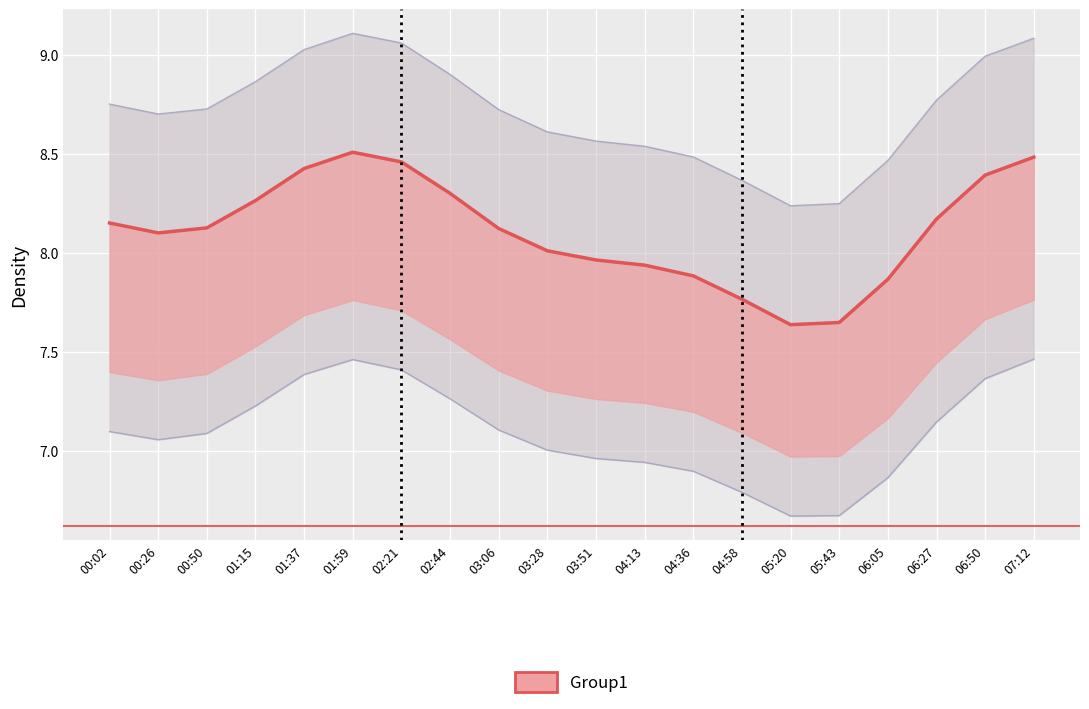

Is this an area chart (filled region under the line)?

No